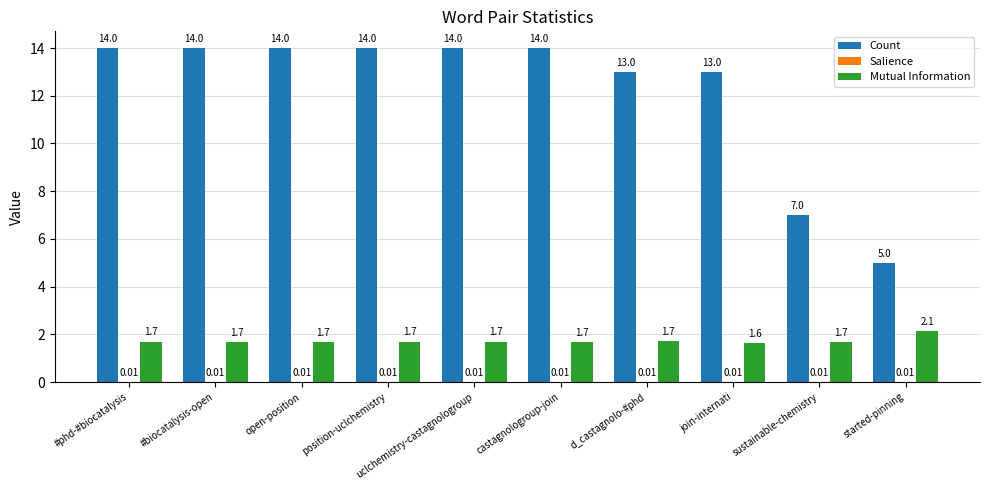

True or false: Mutual Information has a value of 2.8 at #phd-#biocatalysis.

False